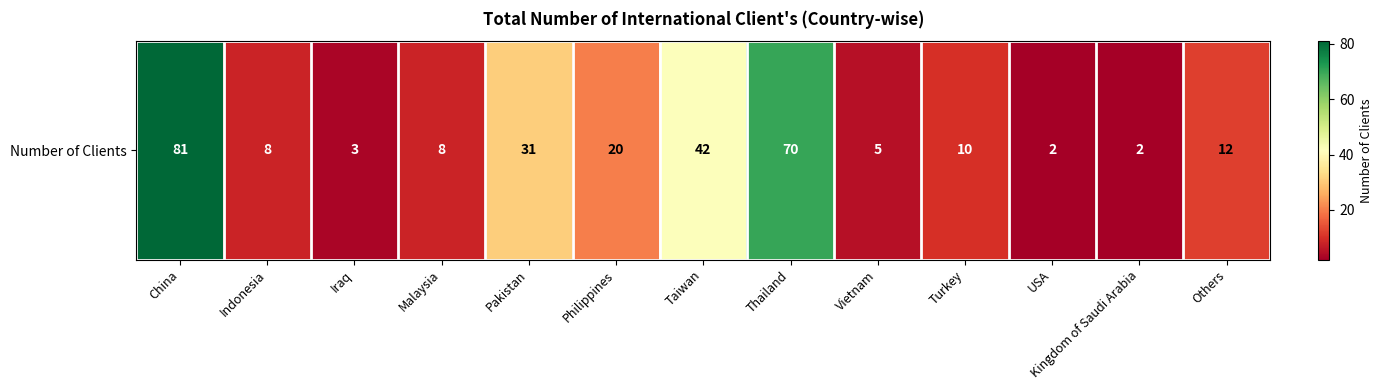

Reading right to left, list all the values displayed in this chart.

Others=12	Kingdom of Saudi Arabia=2	USA=2	Turkey=10	Vietnam=5	Thailand=70	Taiwan=42	Philippines=20	Pakistan=31	Malaysia=8	Iraq=3	Indonesia=8	China=81